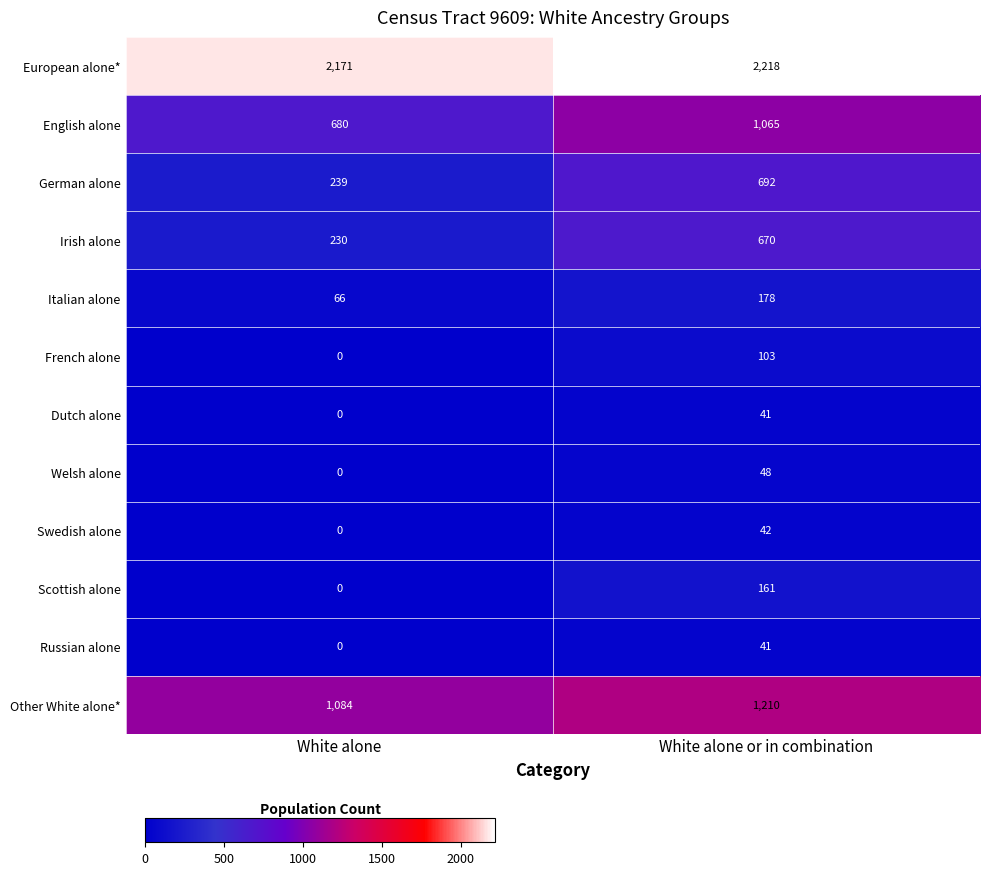

Which series changed the most between White alone and White alone or in combination?

German alone